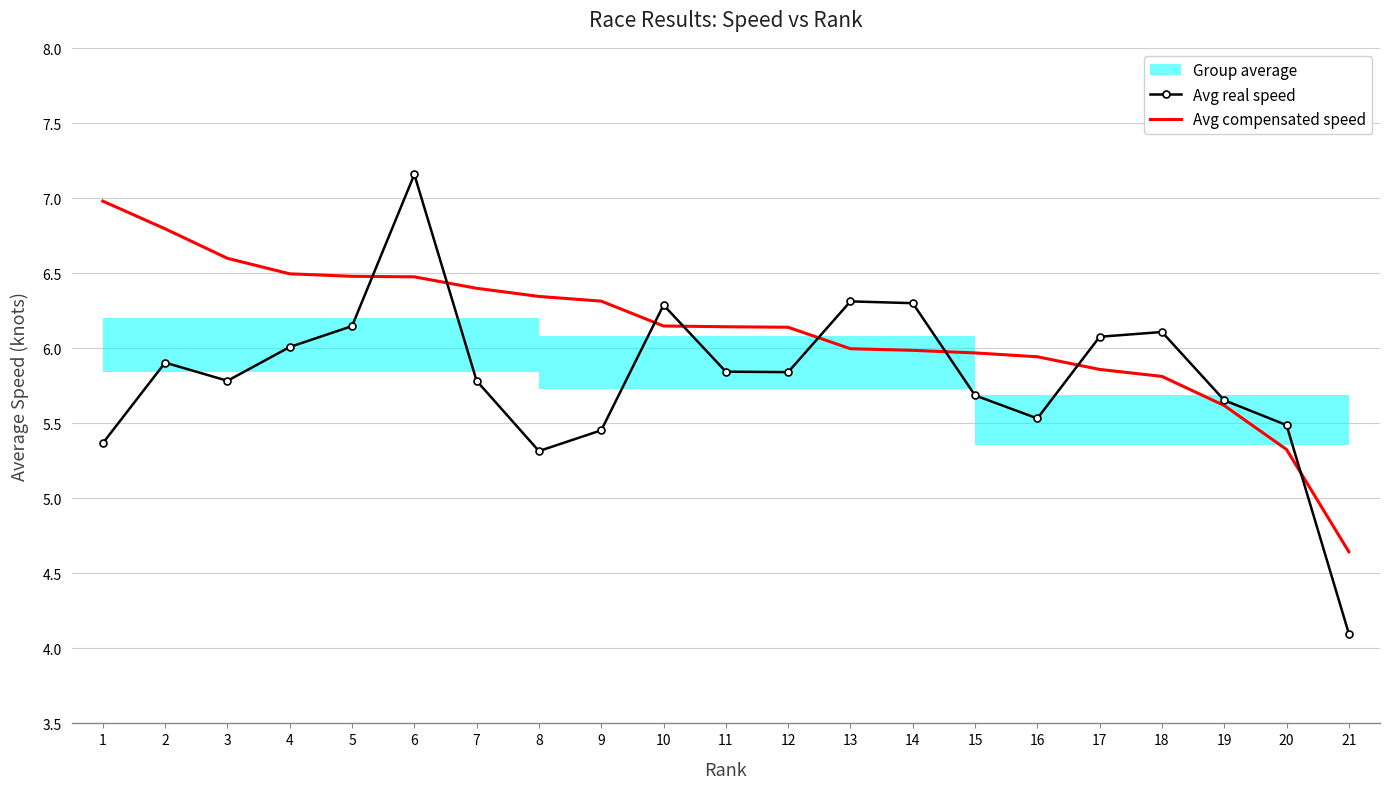

Where is Avg real speed nearest to the value 5?

8